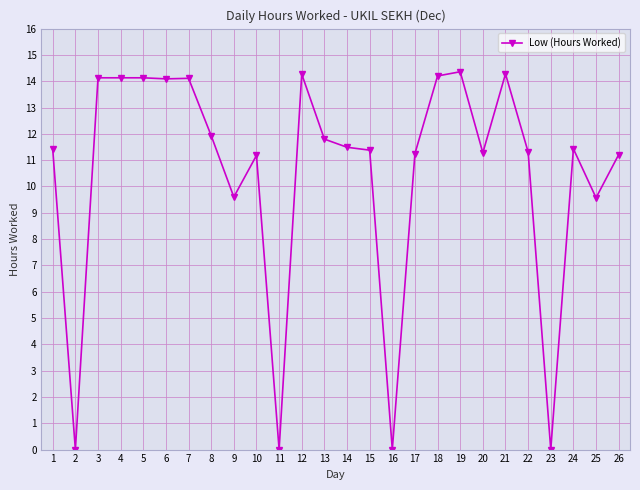

The chart shows a value of 9.6 at 25. True or false?

True